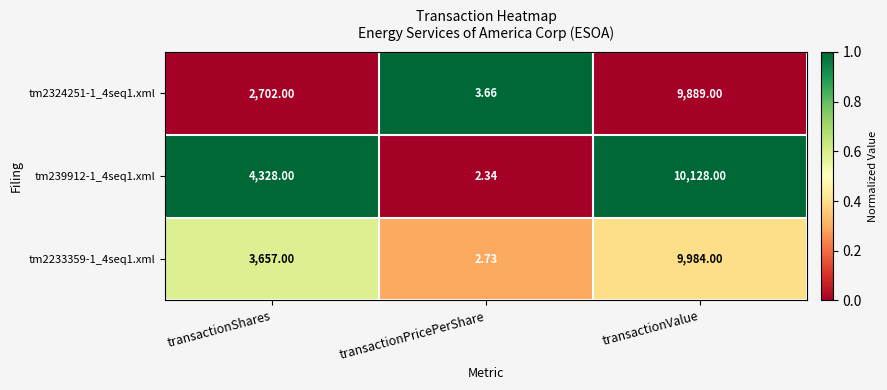

What is the total value across all series at transactionShares?

10687.0